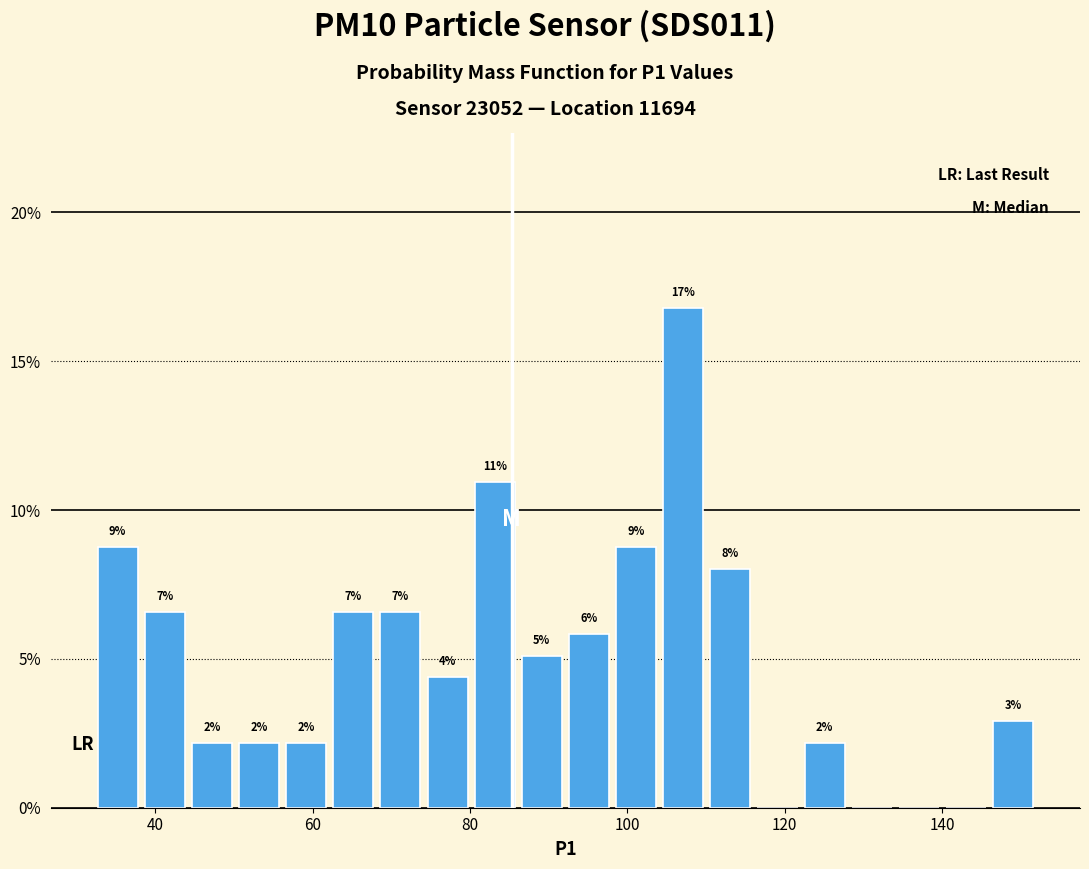

Read against the x-axis, roughly where is the centre of the tallest bar?

108